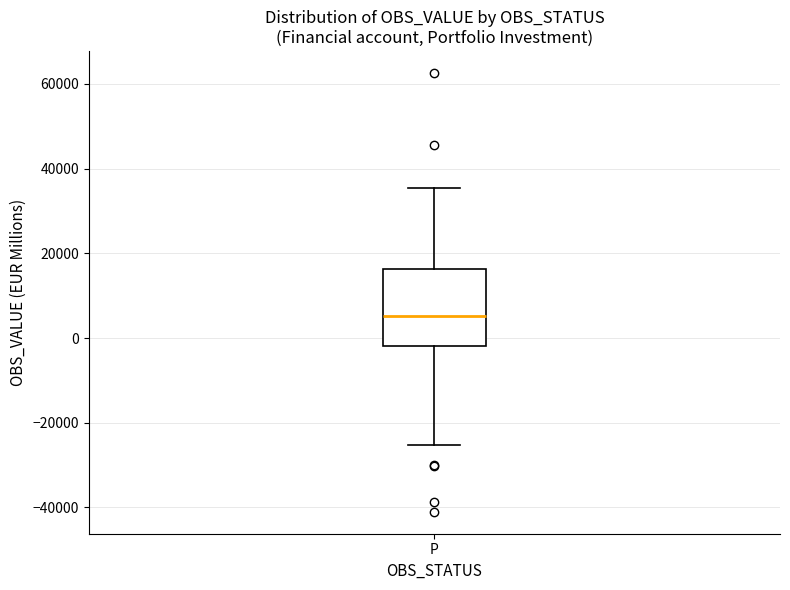

Where does the lower whisker of the box for P end on the y-axis? The values are not printed on the chart, so give them approximately, as read against the axis.

-26000